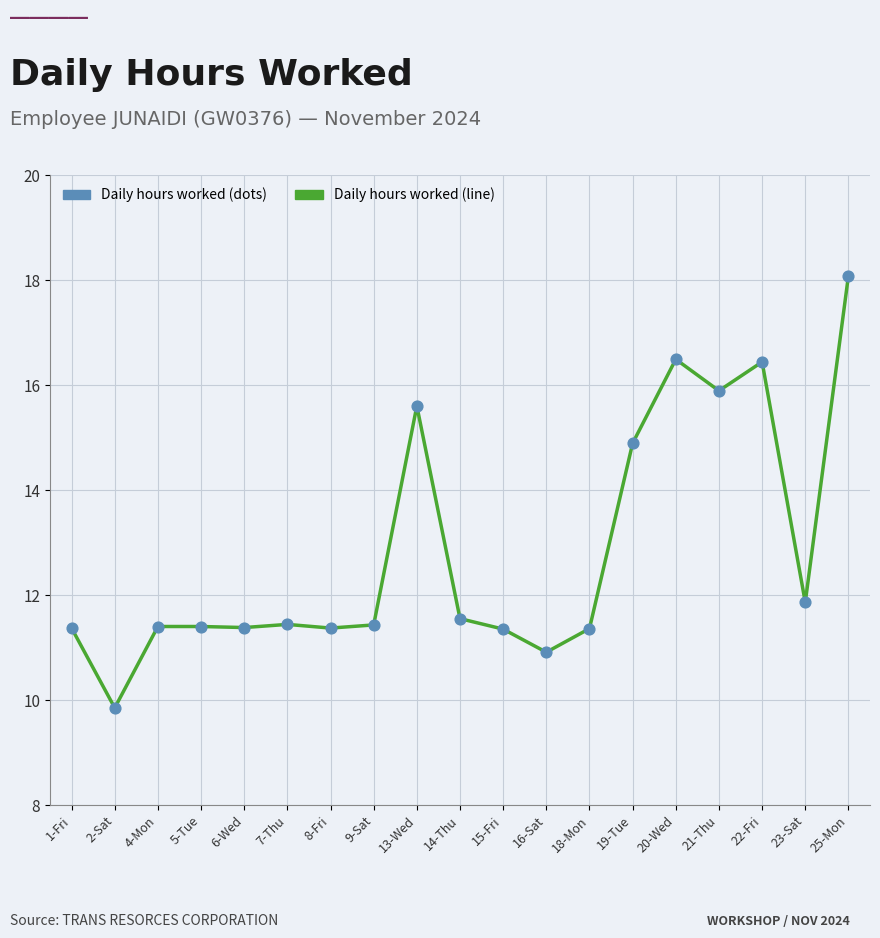

What is the change in value from 8-Fri to 23-Sat?

+0.5